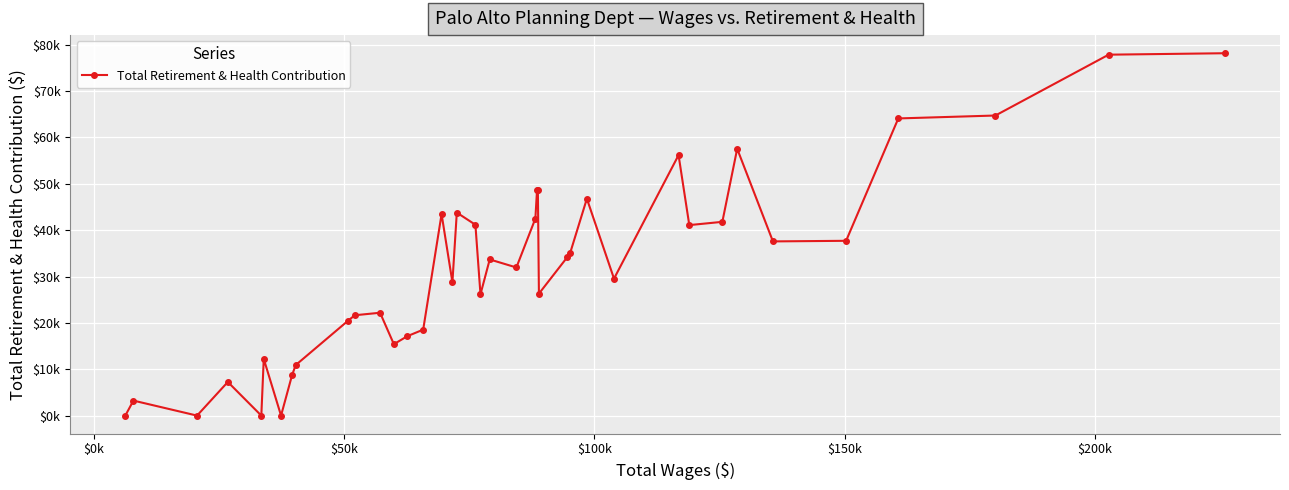

Does the chart have visible grid lines?

Yes